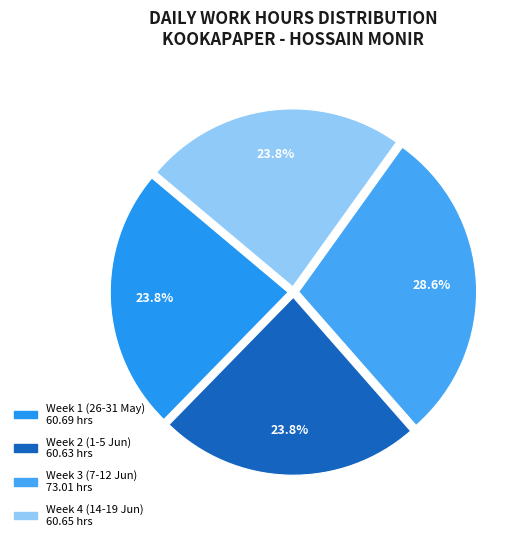

How many slices are in this pie chart?

4